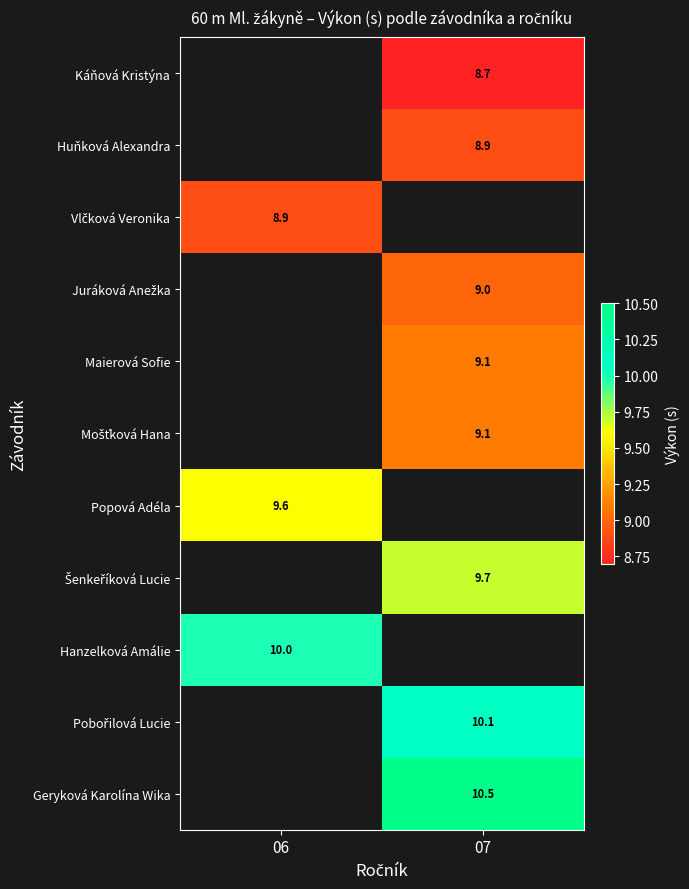

Is the value of Hanzelková Amálie at 06 greater than the value of Huňková Alexandra at 07?

Yes